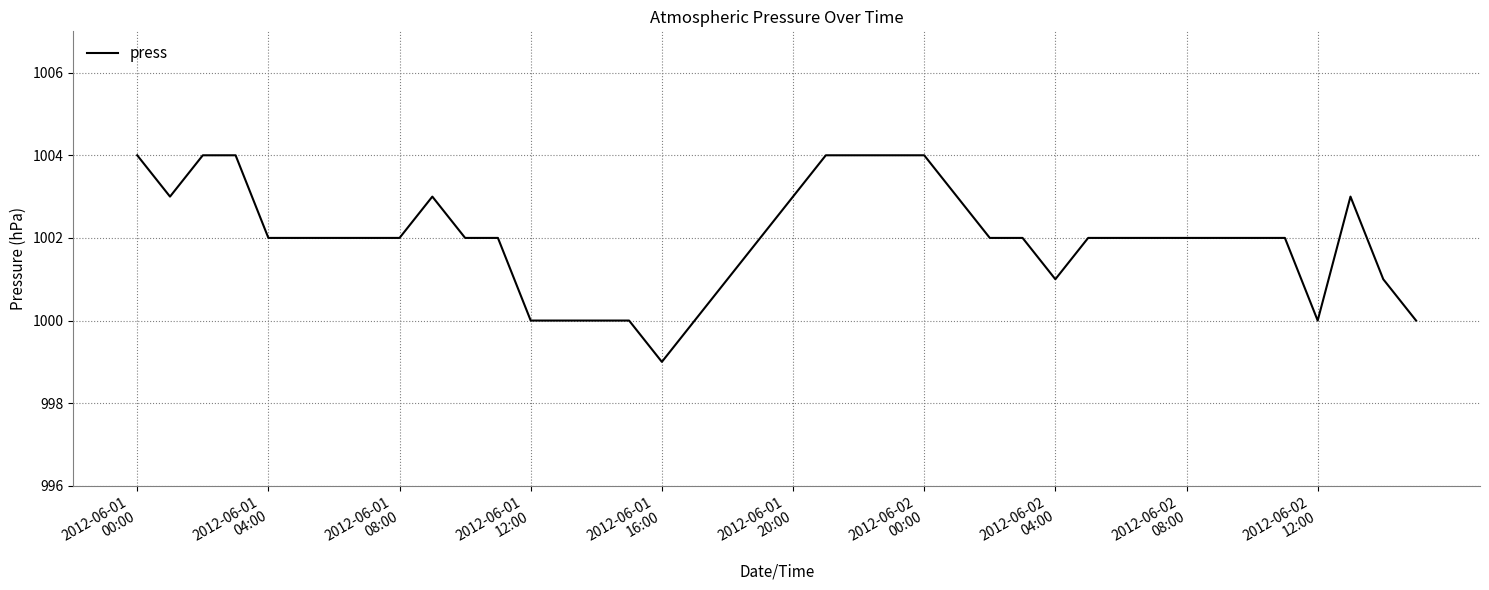

What is the difference between the maximum and minimum values?

5